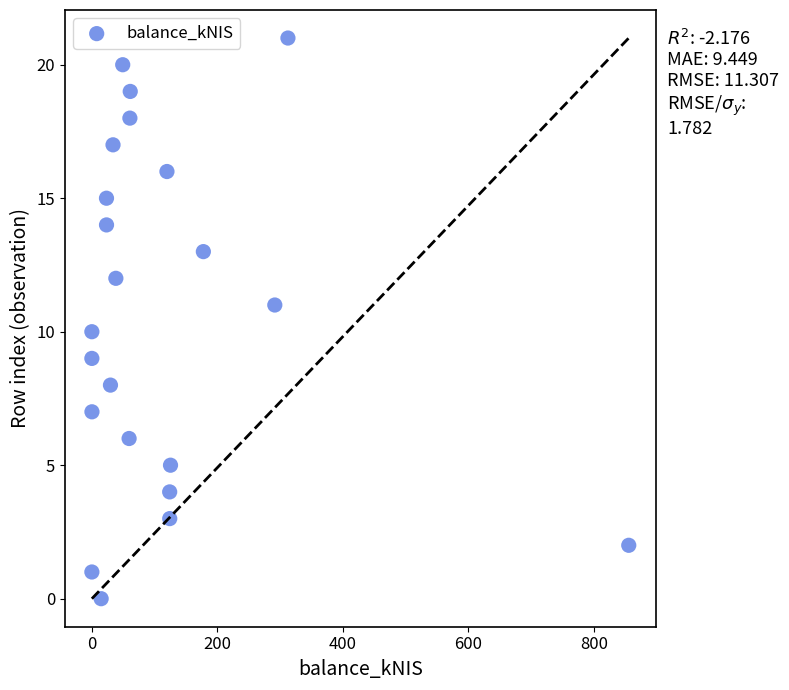

What is the range of Y values (max minus min)?

21